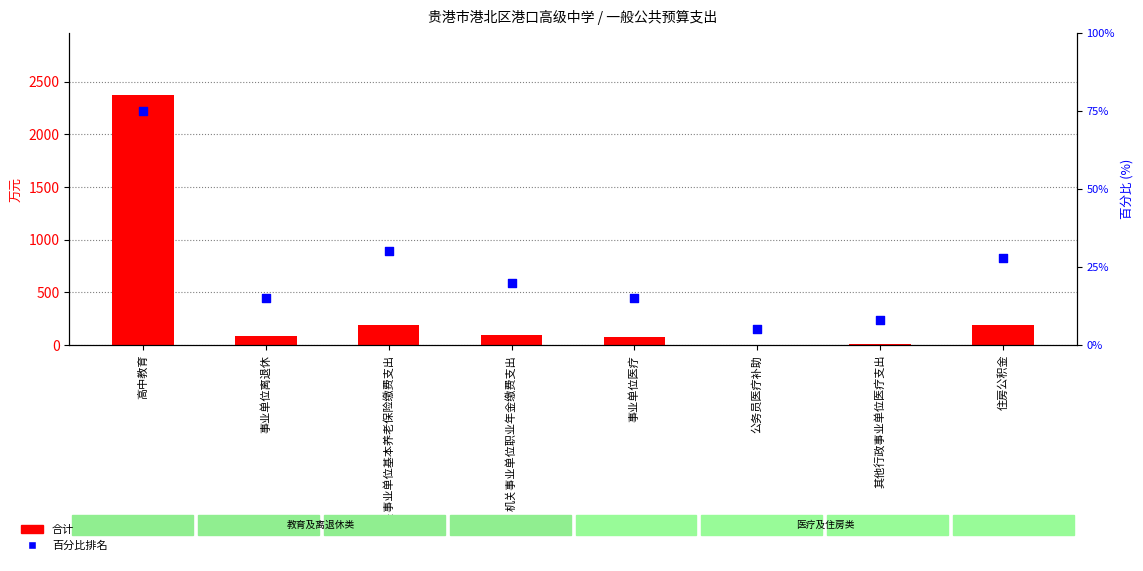

Which series has the widest spread of Y values?

合计